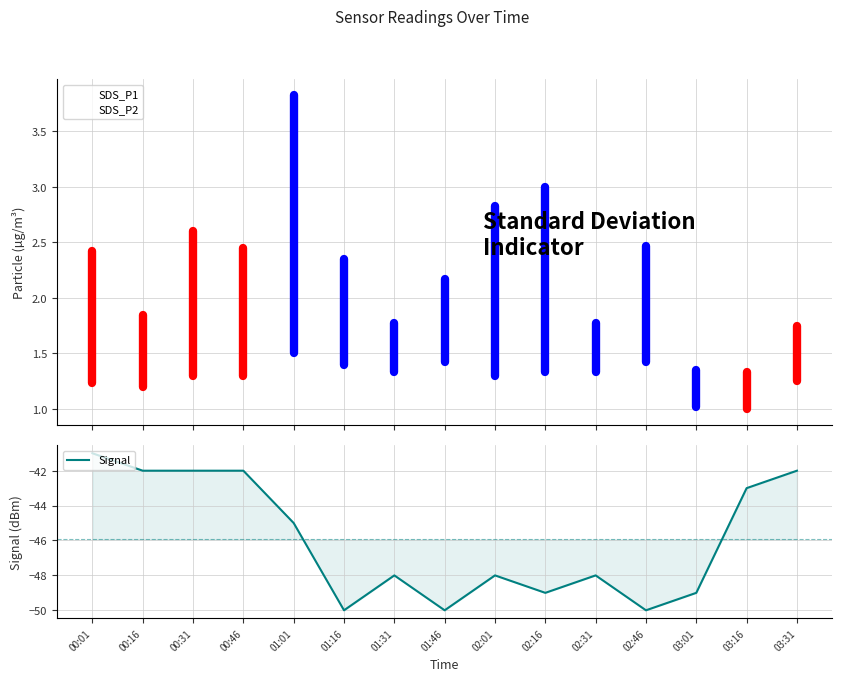

What position from the left is 01:46?

8